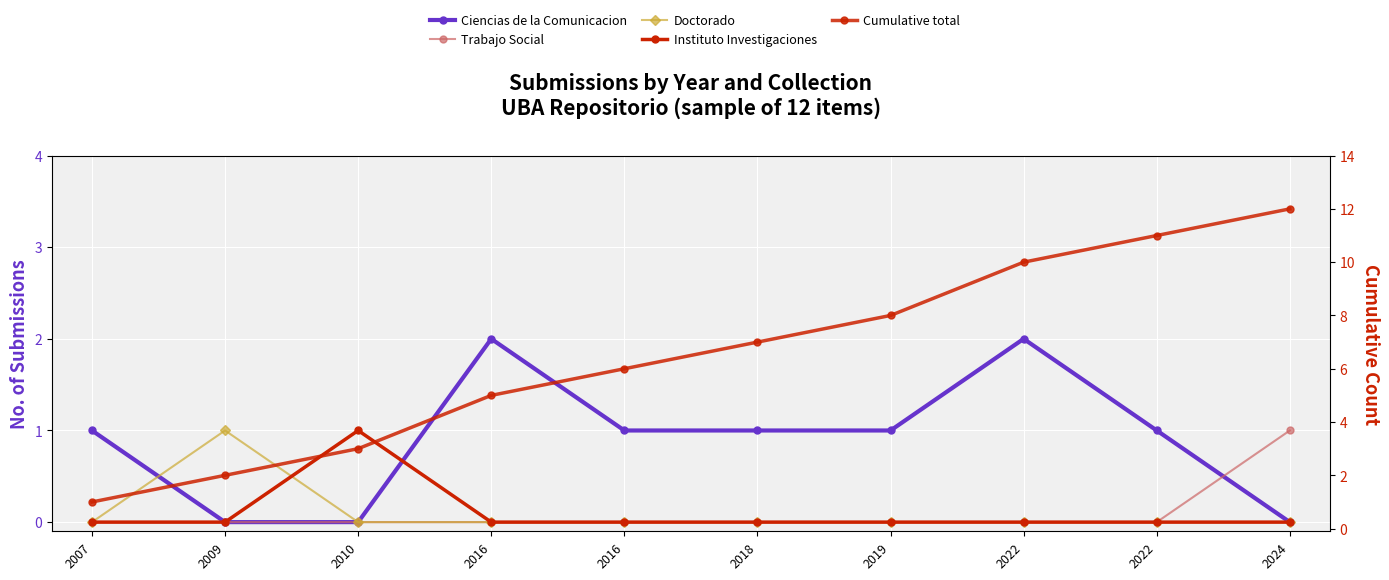

The value of Trabajo Social at 2022 is 0. True or false?

True